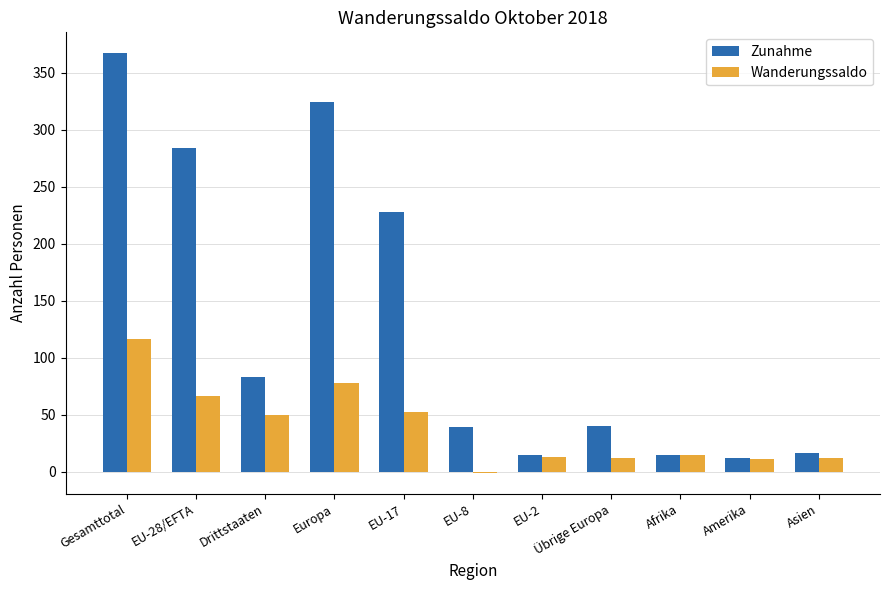

The value of Zunahme at EU-28/EFTA is 284. True or false?

True